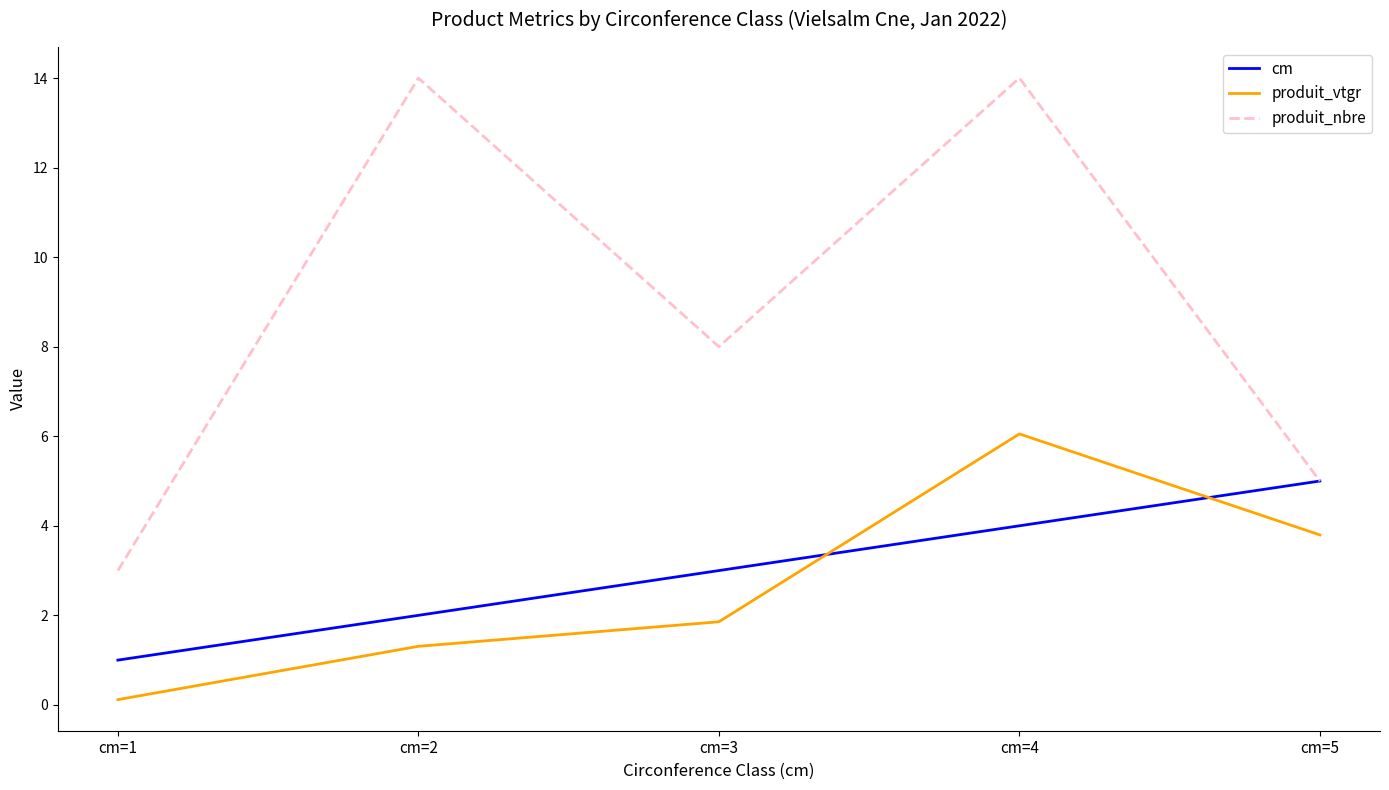

Rank the categories by produit_vtgr value from highest to lowest.

cm=4, cm=5, cm=3, cm=2, cm=1